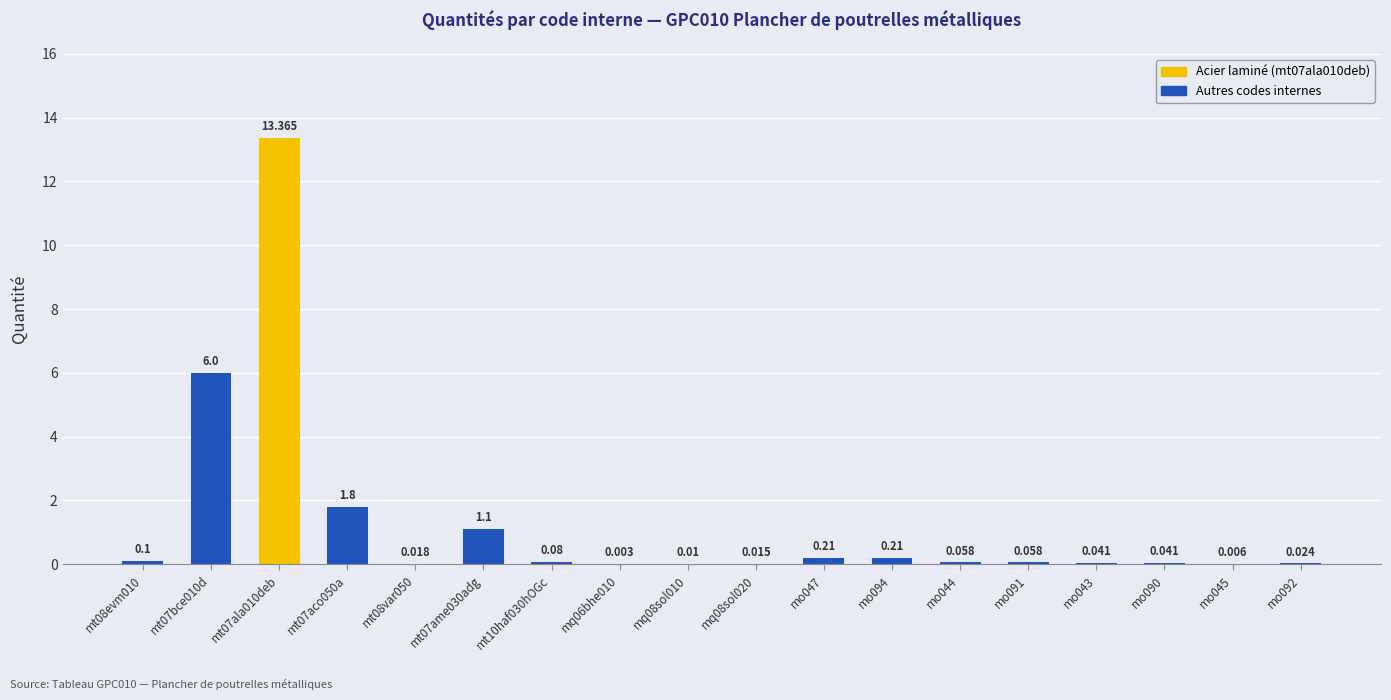

Where is the data nearest to the value 6?

mt07bce010d